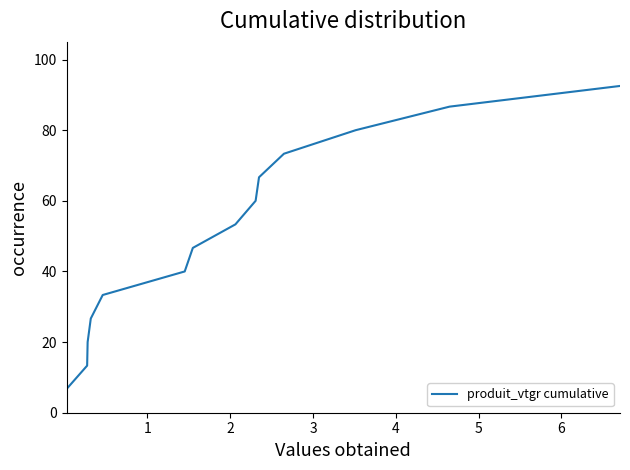

What is the difference between the maximum and minimum values?

93.3